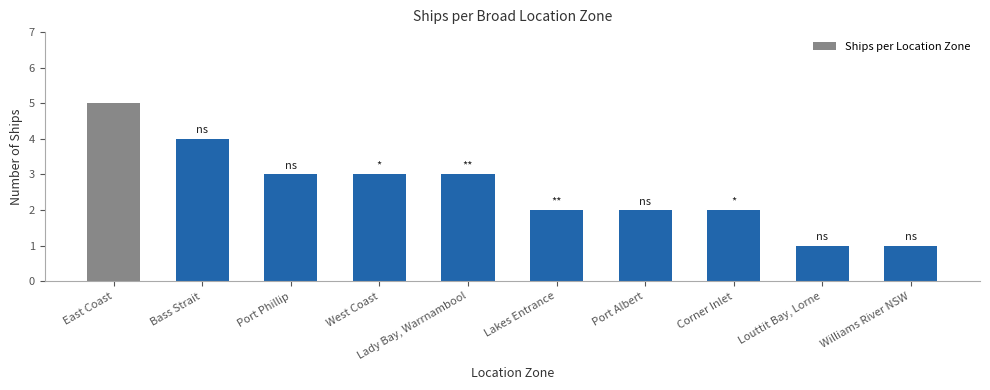

What is the change in value from Port Phillip to Port Albert?

-1